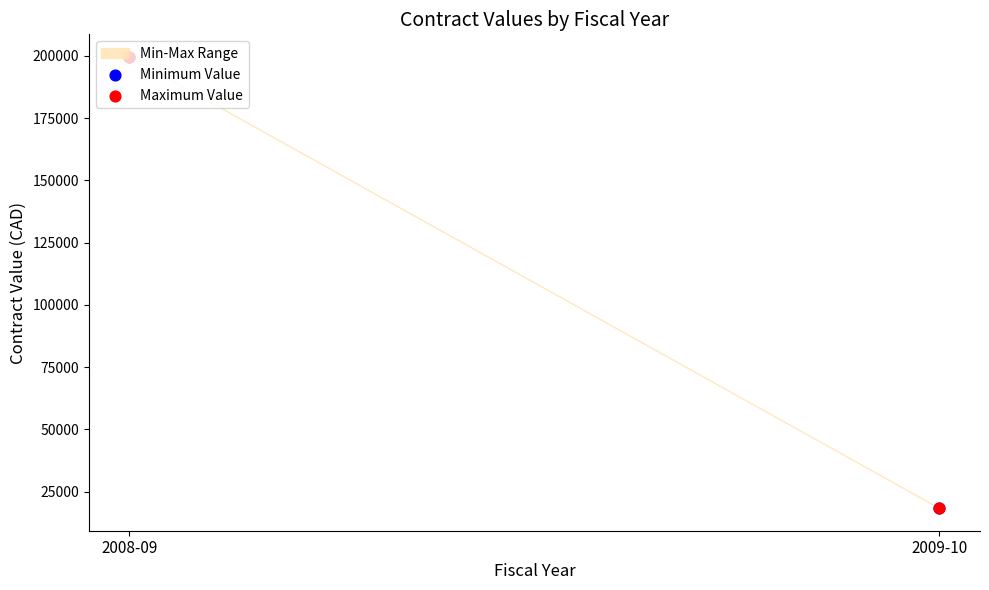

Which series reaches the minimum Y coordinate?

Minimum Value